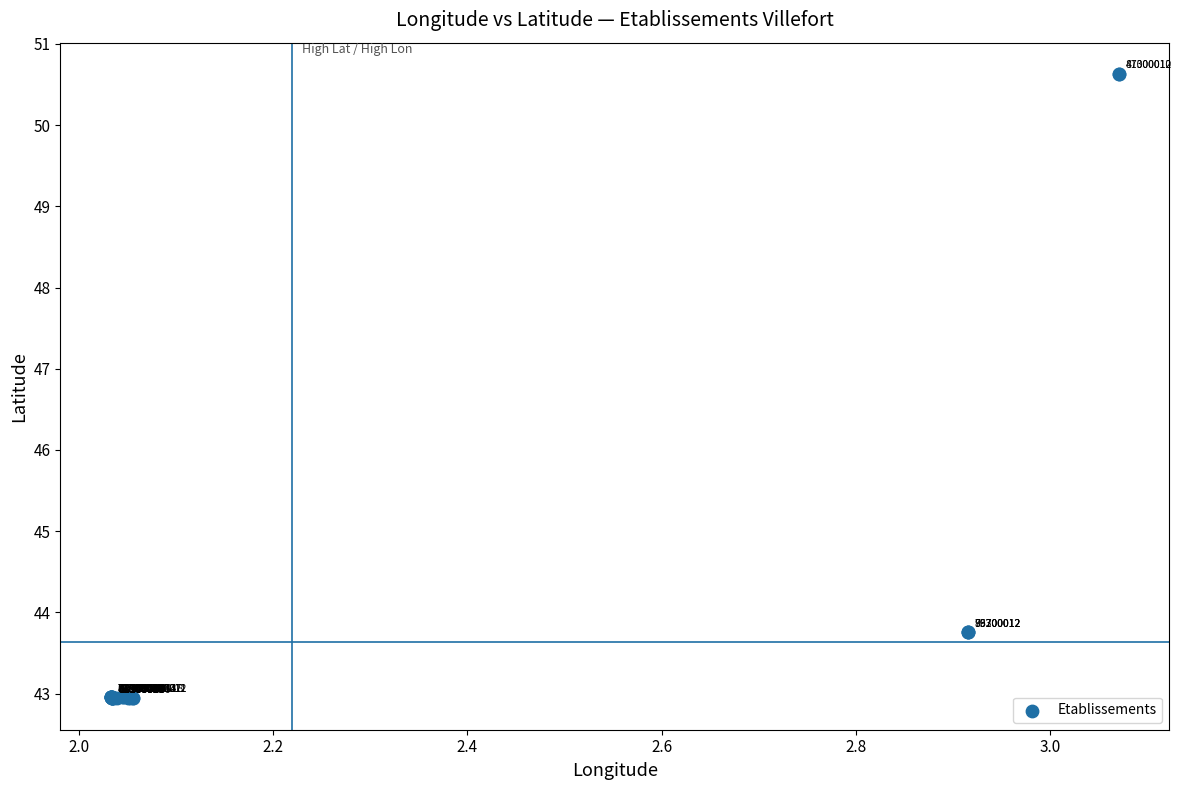

What Y value in the scatter plot is closest to 46?

43.8